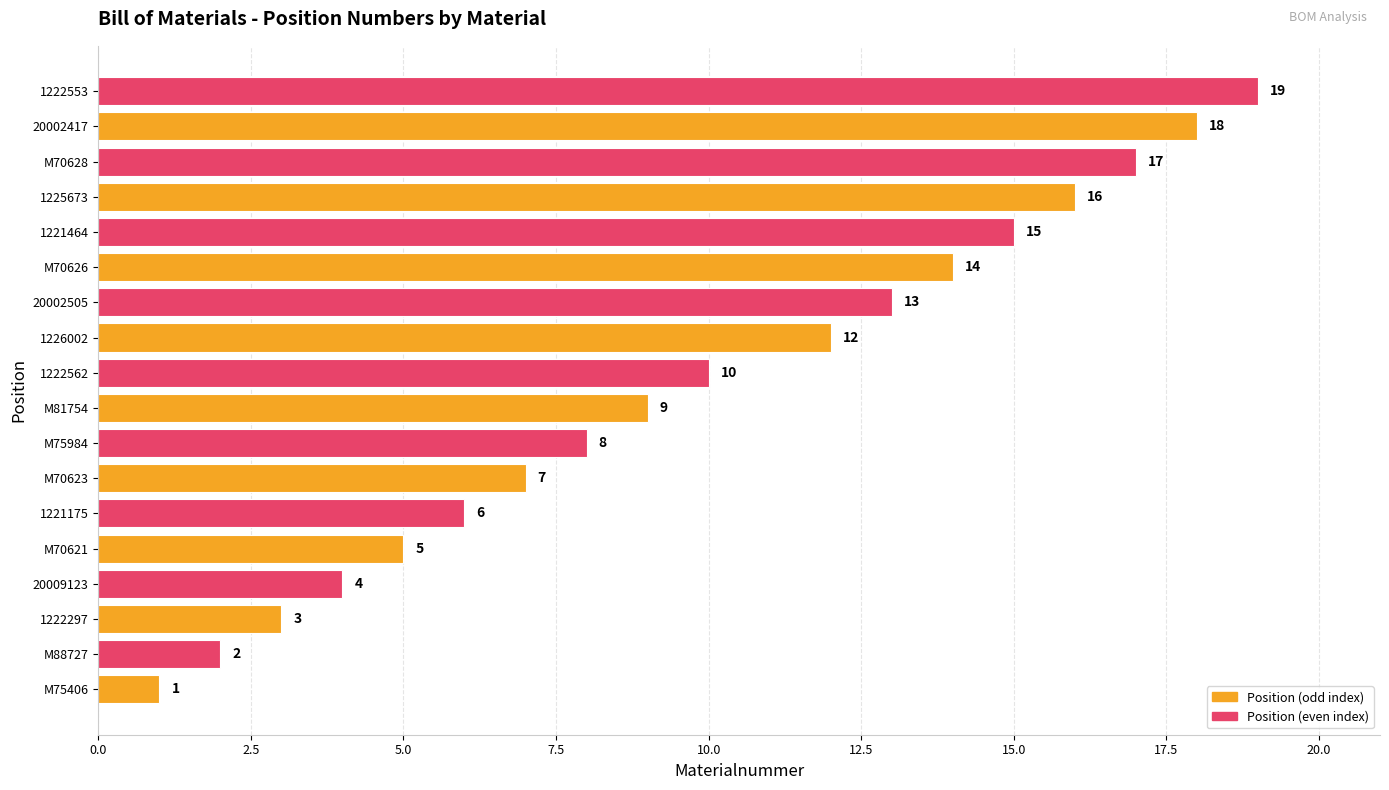

True or false: the data shows 5 at M70621.

True